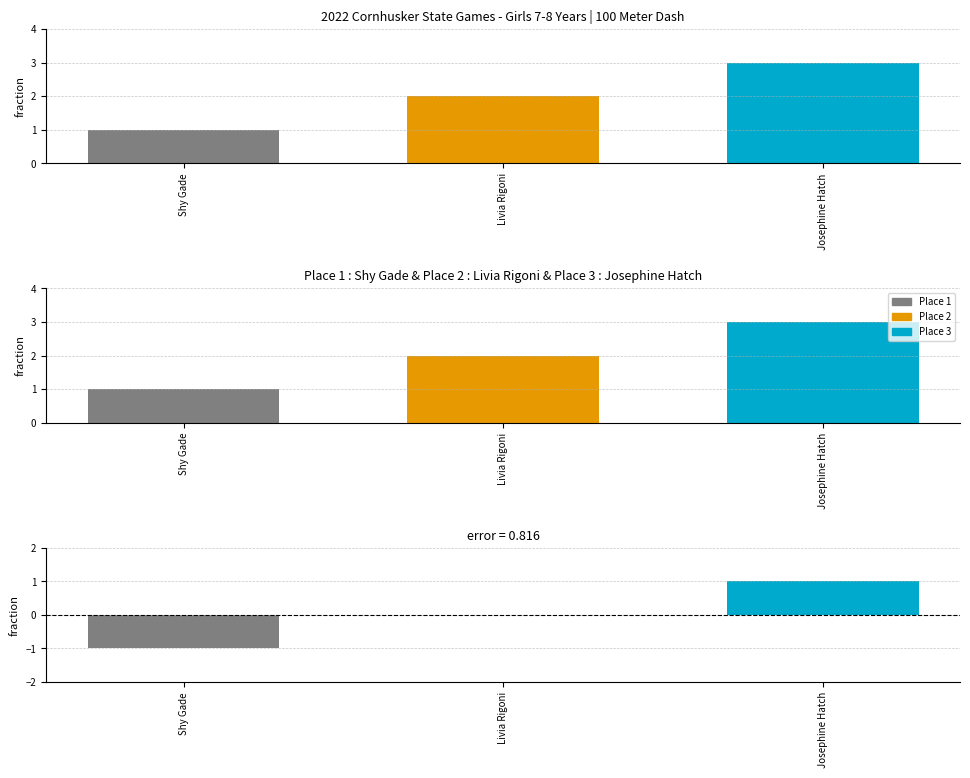

Reading left to right, what are all the values shown in this chart?

1	2	3